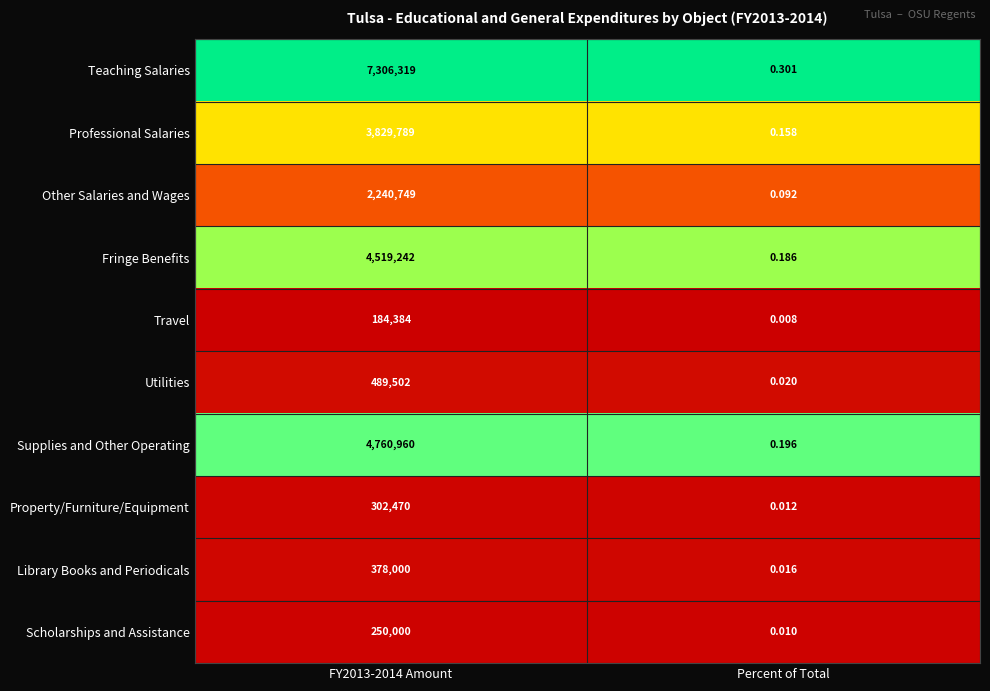

How many distinct data groups are displayed?

10